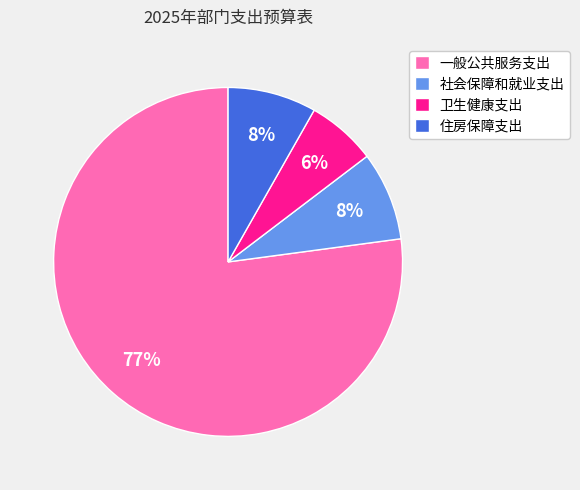

To the nearest percent, what portion does 社会保障和就业支出 represent?

8%